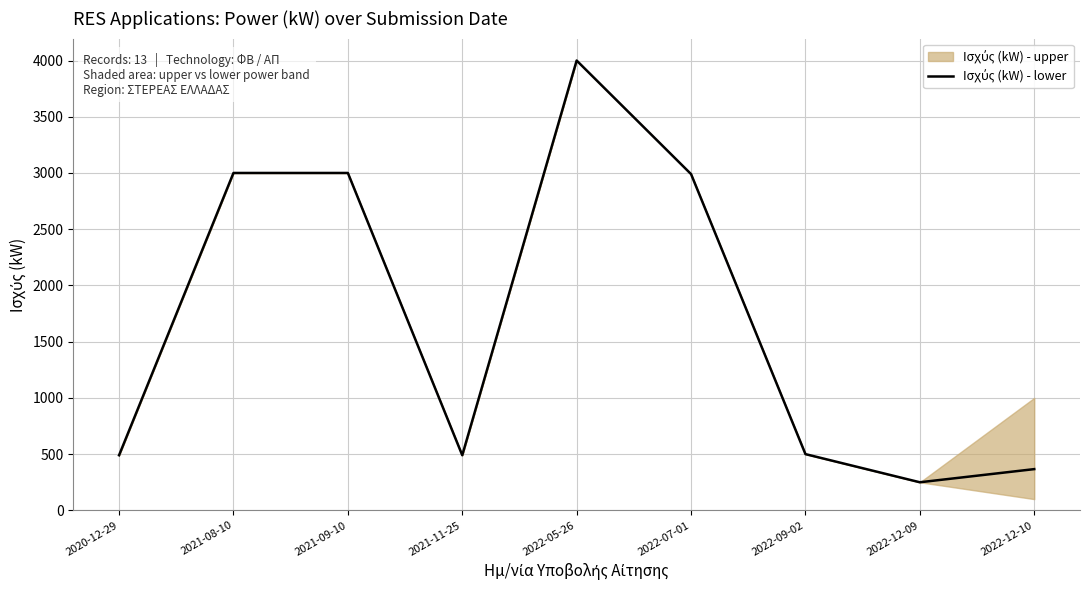

Approximately how many times larger is the value at 2021-09-10 compared to 2022-07-01?

1.0